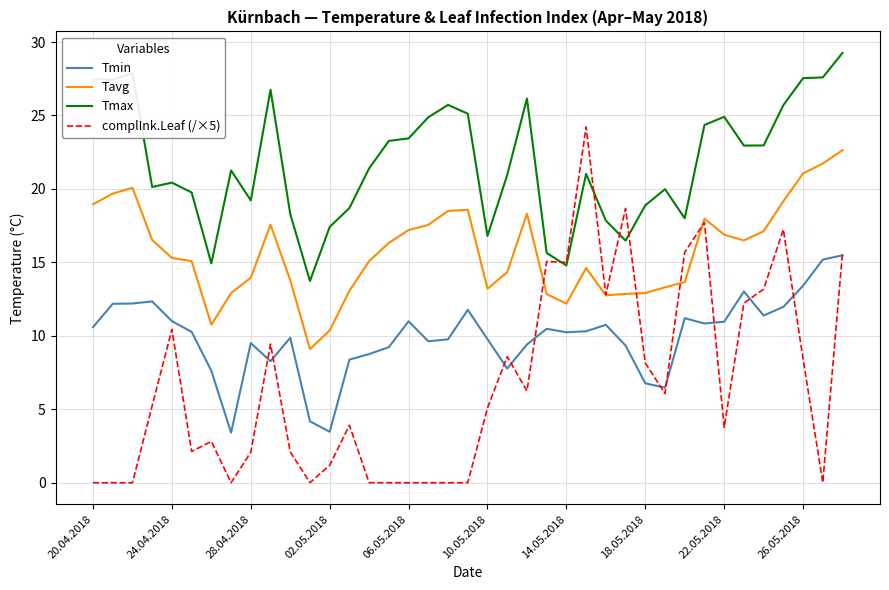

What is the difference between the maximum and minimum values in the complInk.Leaf (/×5) series?

24.2